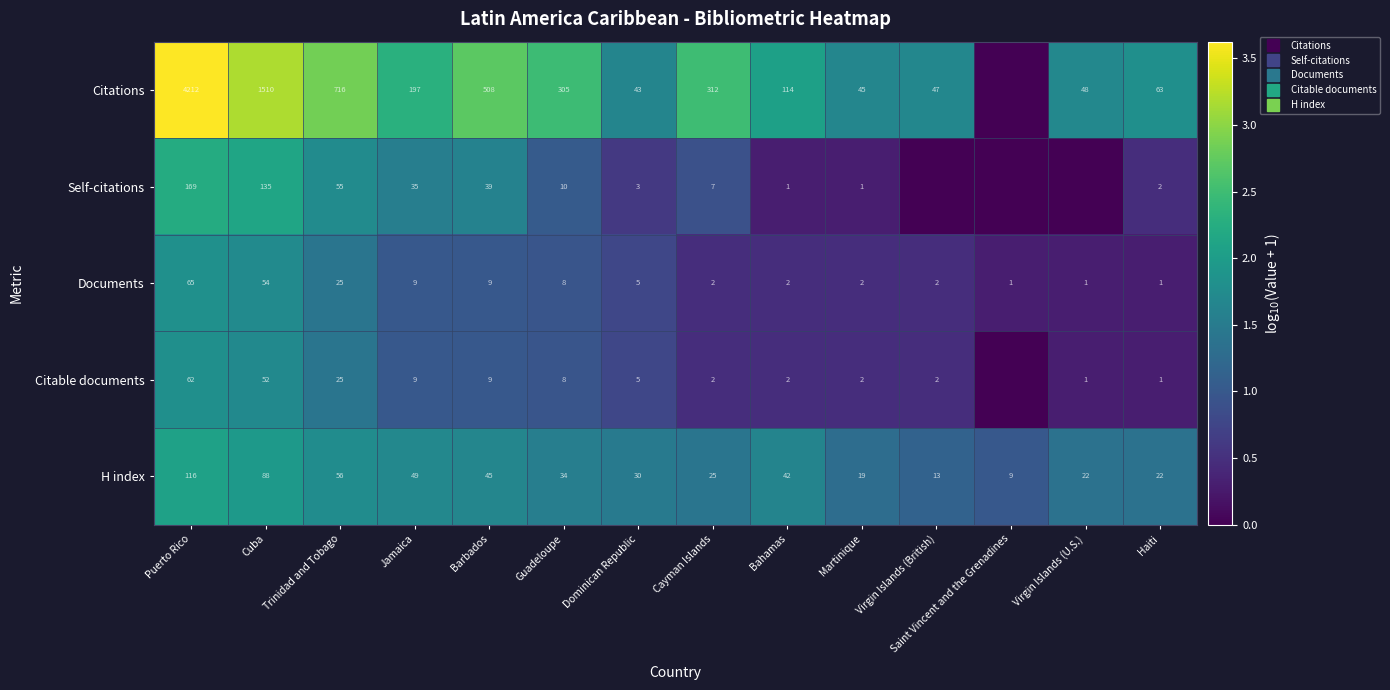

At which category is the sum across all series the highest?

Puerto Rico